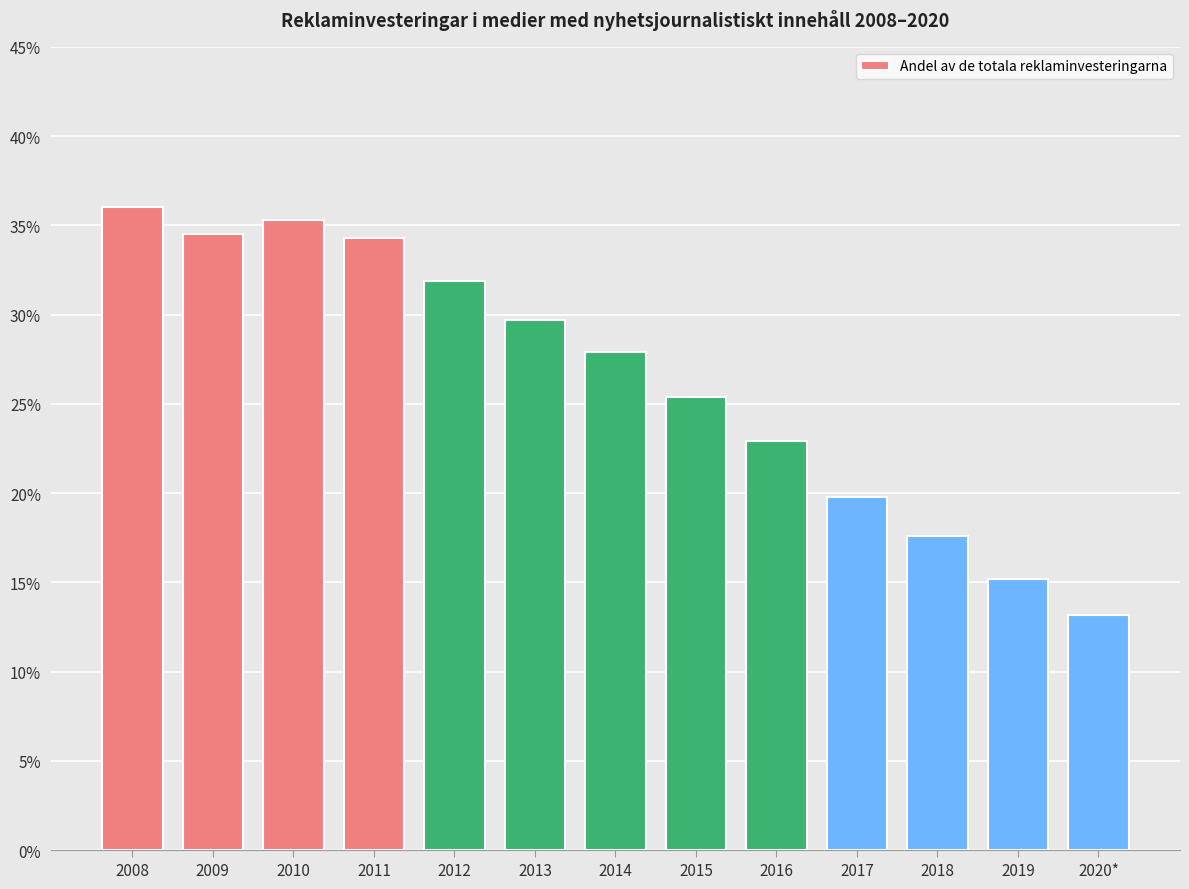

Is it true that the value at 2013 is 0.3?

True